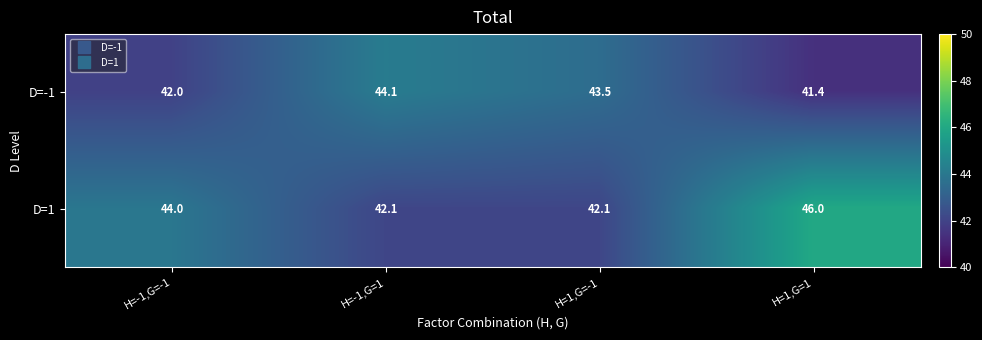

At which category is the sum across all series the highest?

H=1,G=1